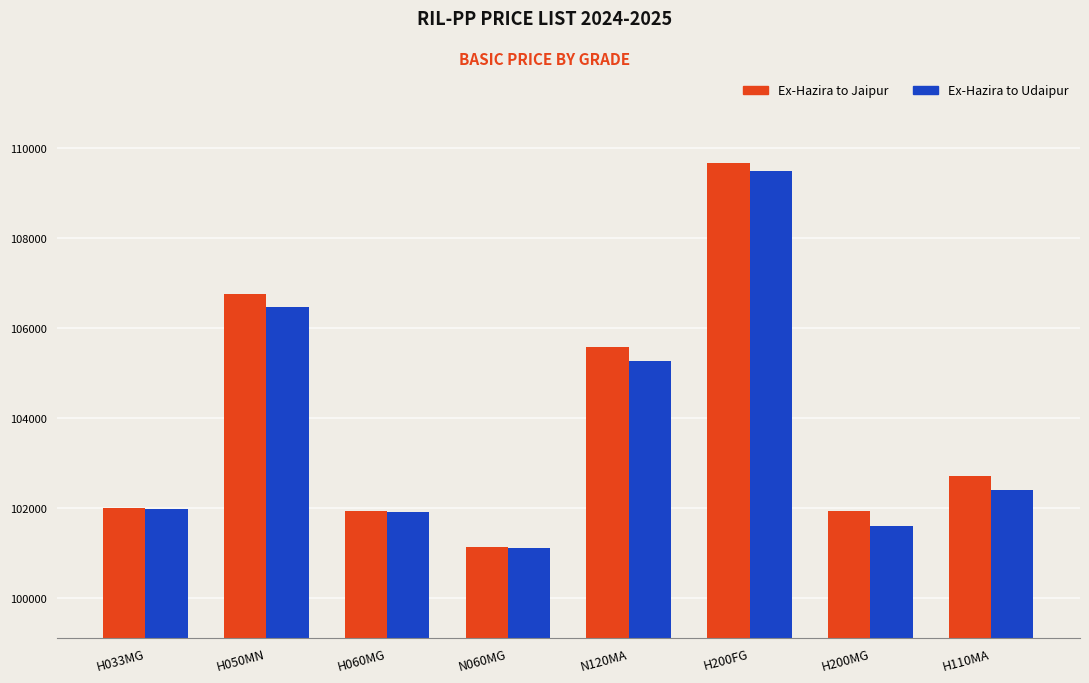

What is the total value across all series at N120MA?

210840